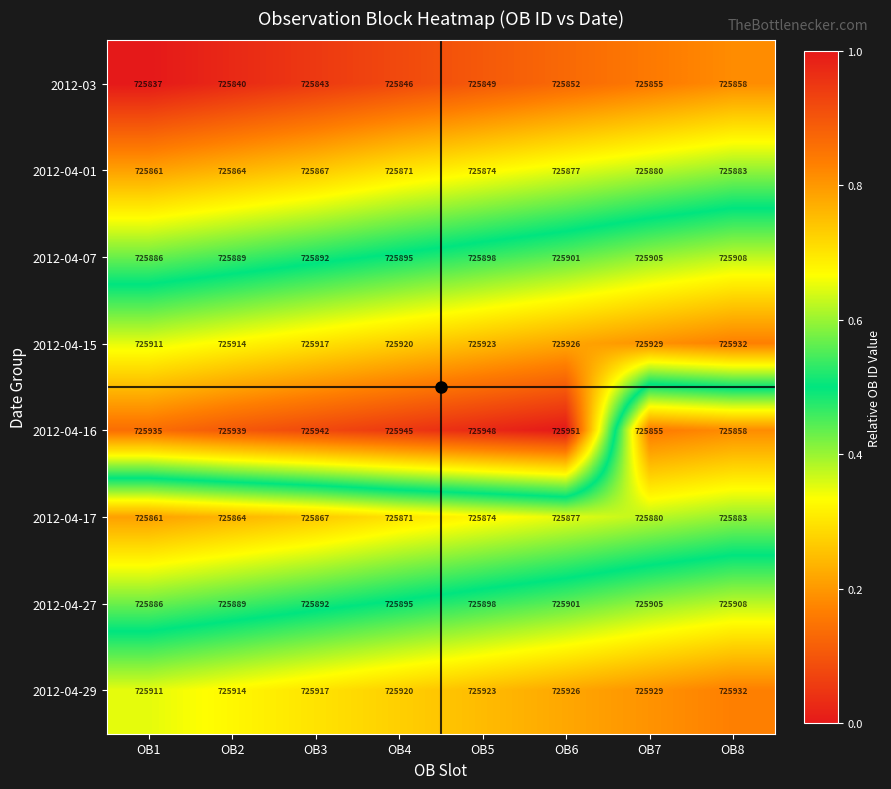

What is the minimum value for 2012-04-01?

725861